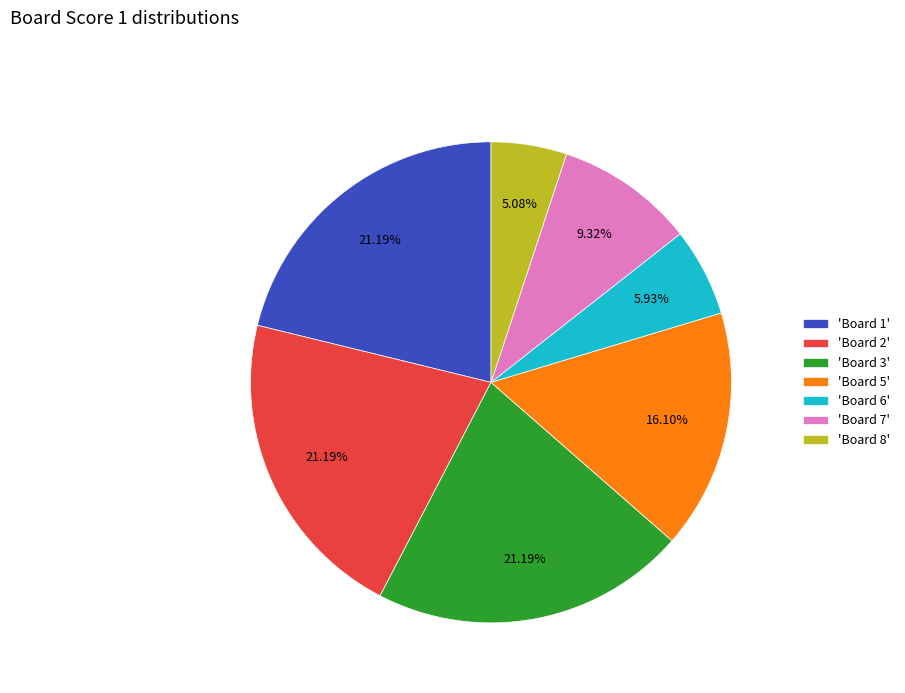

Is the sum of 'Board 7' and 'Board 8' greater than half?

No